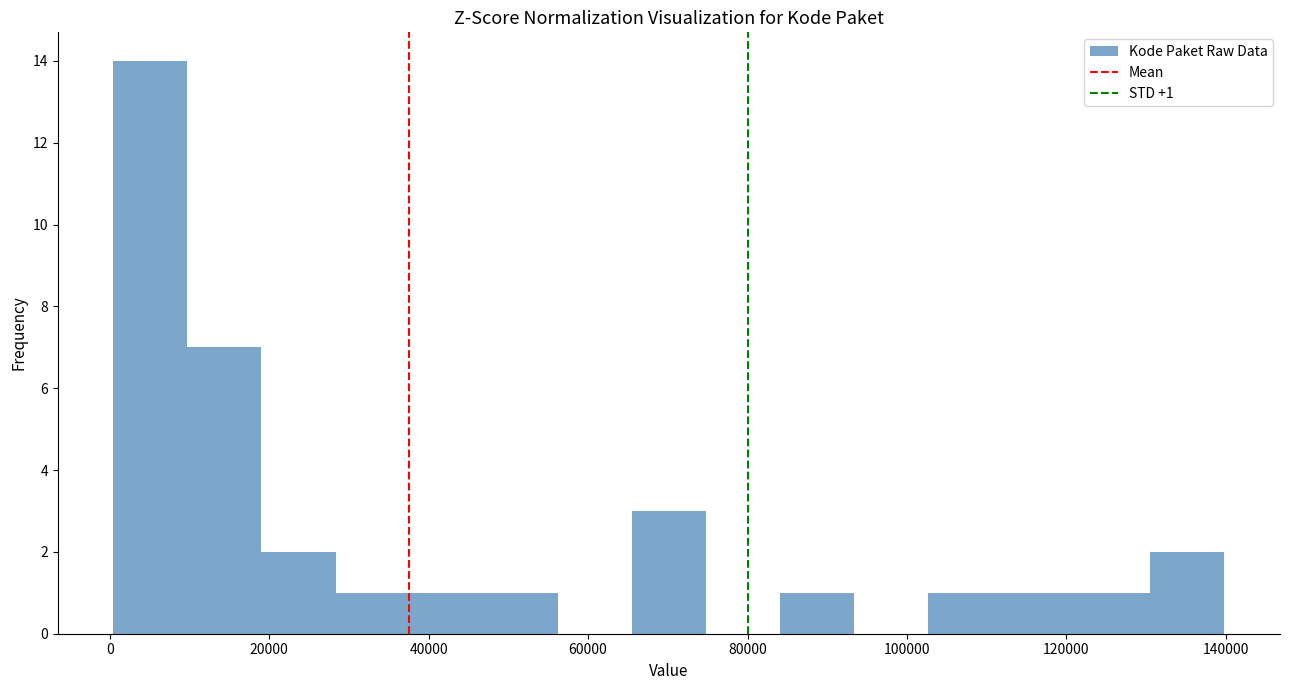

Over which range of the x-axis is the bar tallest?

0 to 10000